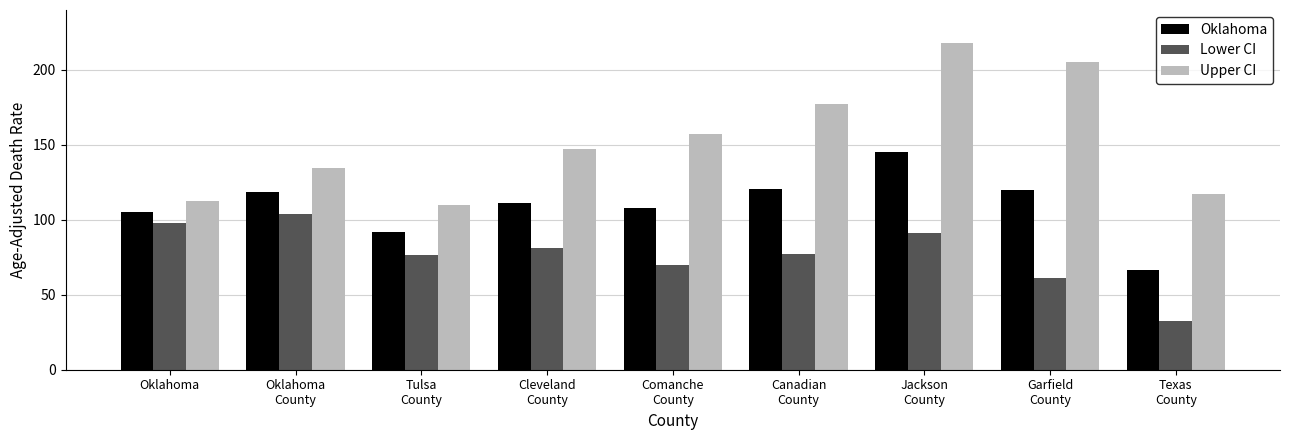

Which series has the largest range (max minus min)?

Upper CI